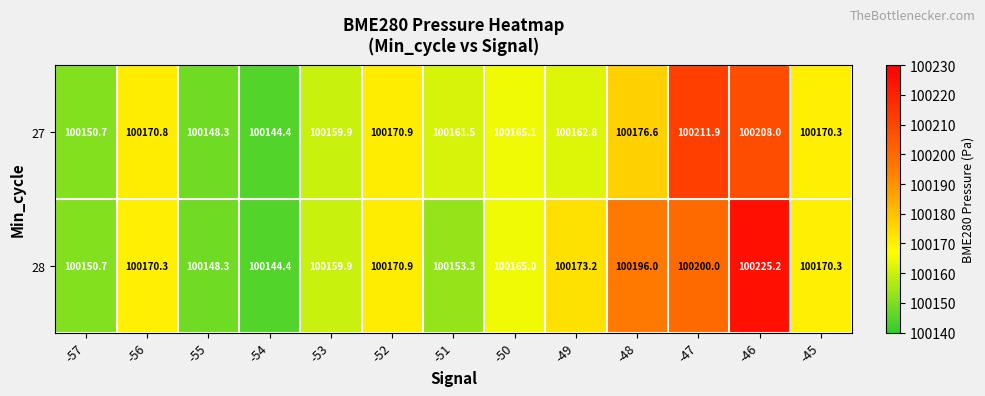

How many data points in 28 are above 100170?

7